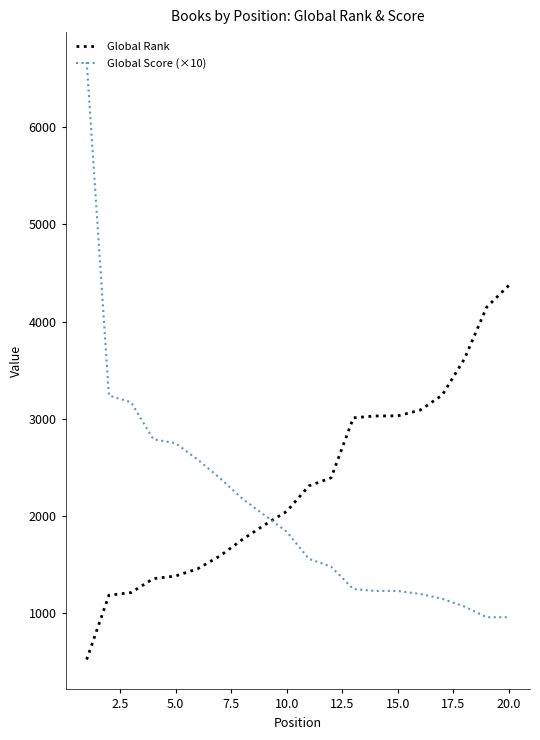

What is the minimum value shown in the chart?

525